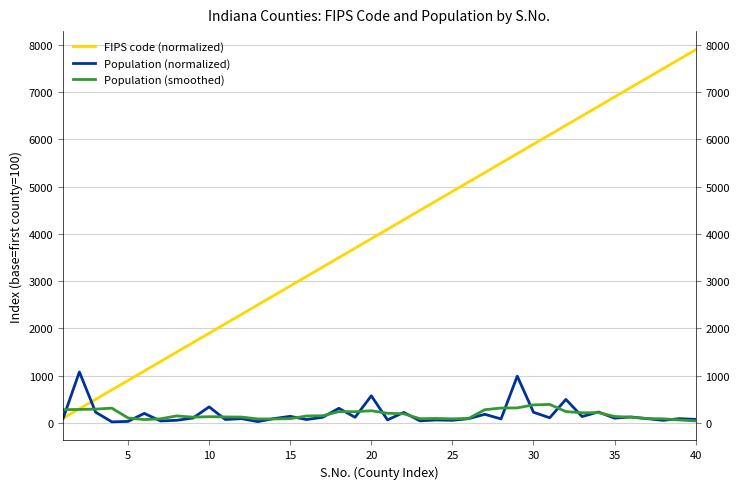

Does the chart display data point markers on the line(s)?

No